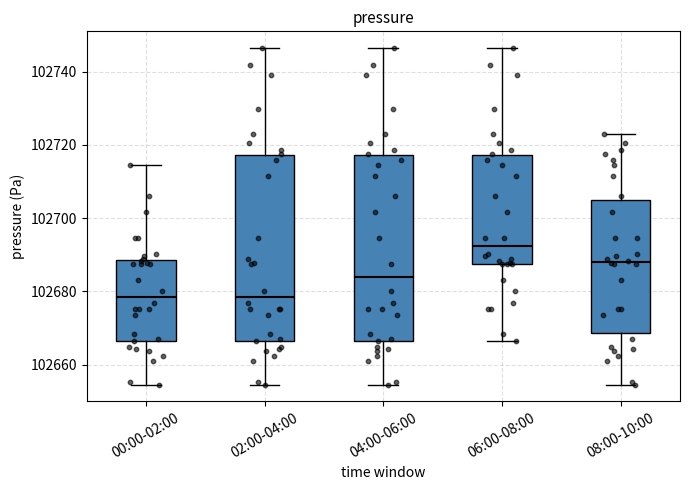

Reading left to right, transcribe this box plot: for each box, give where its median line is, the range the box spans, and where its two whiskers end, as read against the y-axis. The values are not printed on the chart, so give them approximately, as read against the axis.

00:00-02:00: median 102678, box 102666 to 102688, whiskers 102654 to 102714
02:00-04:00: median 102678, box 102666 to 102718, whiskers 102654 to 102746
04:00-06:00: median 102684, box 102666 to 102718, whiskers 102654 to 102746
06:00-08:00: median 102692, box 102688 to 102718, whiskers 102666 to 102746
08:00-10:00: median 102688, box 102668 to 102704, whiskers 102654 to 102722